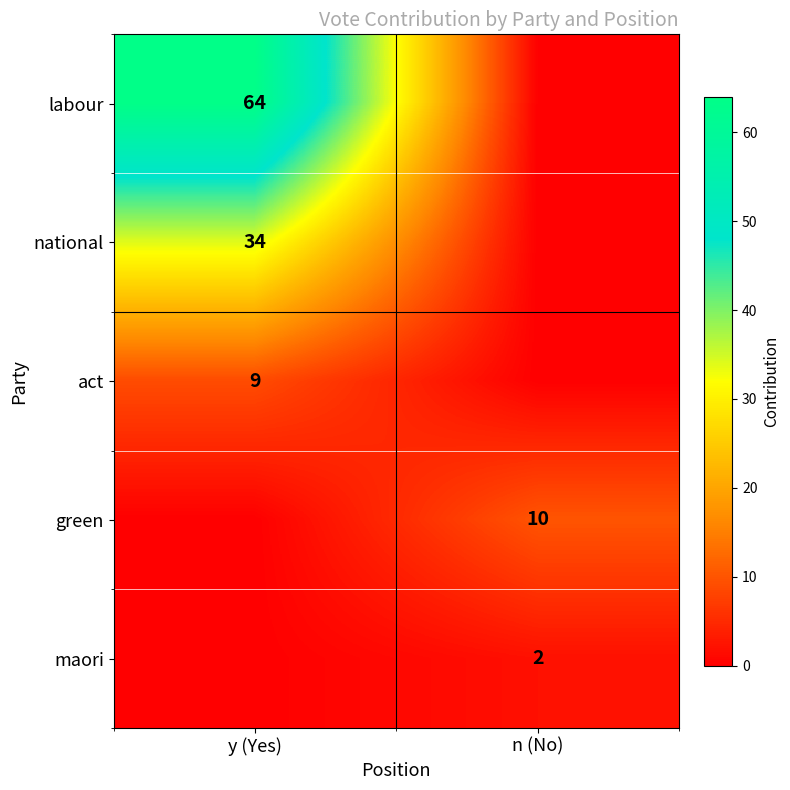

Is it true that national equals 14 at y (Yes)?

False